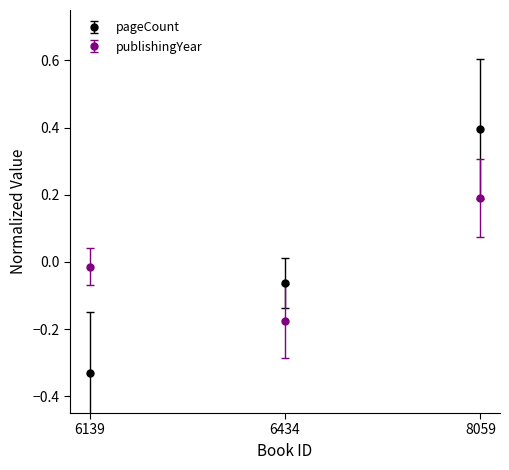

Where does the publishingYear series first go above 0?

8059